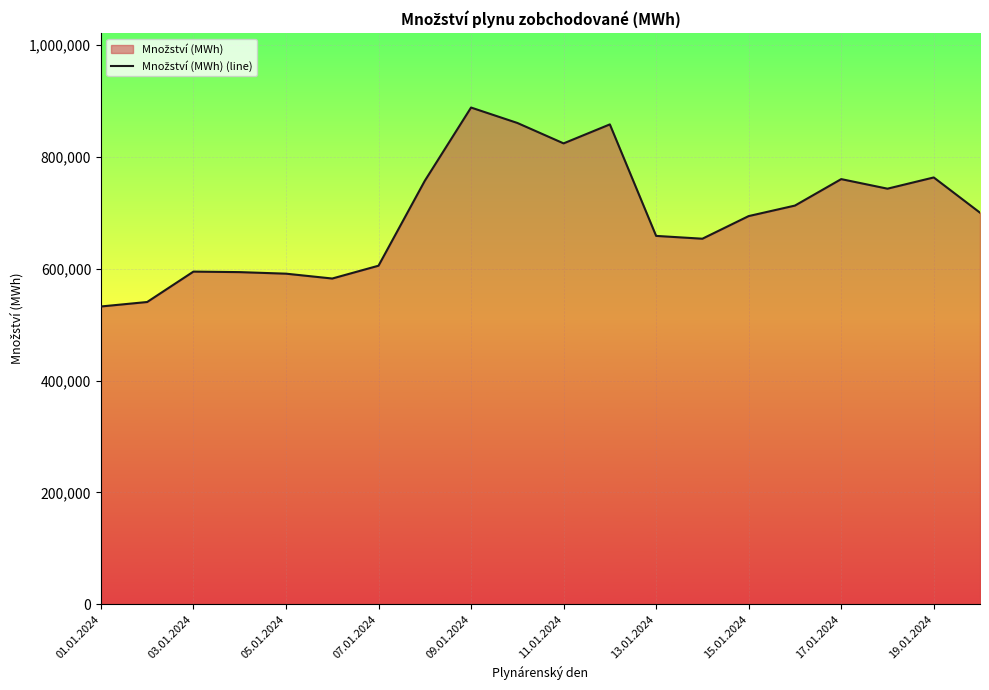

Is it true that the value at 13 is 653776.6?

True